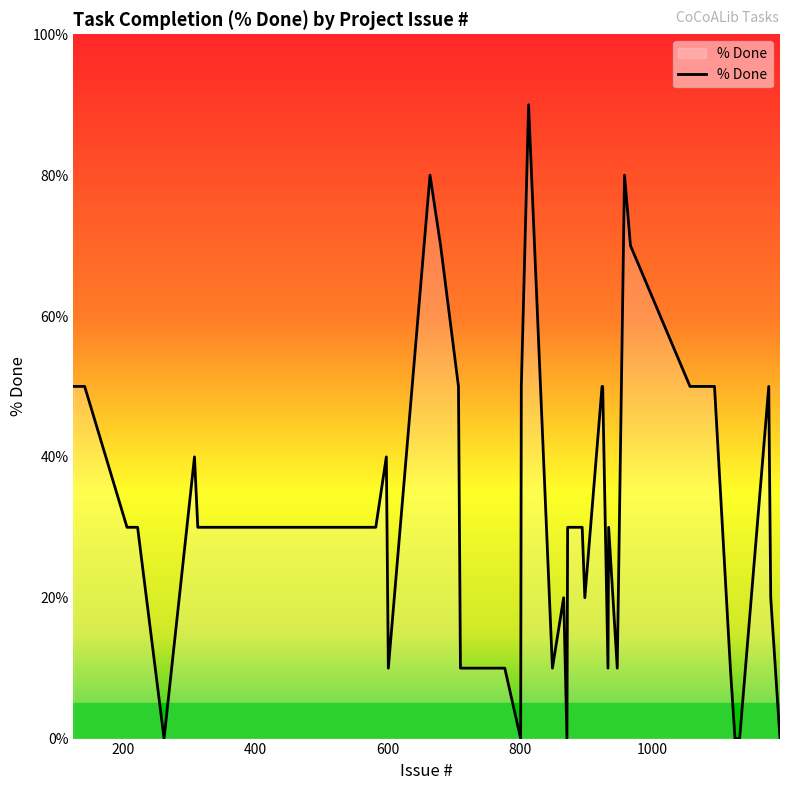

What is the maximum value shown in the chart?

90